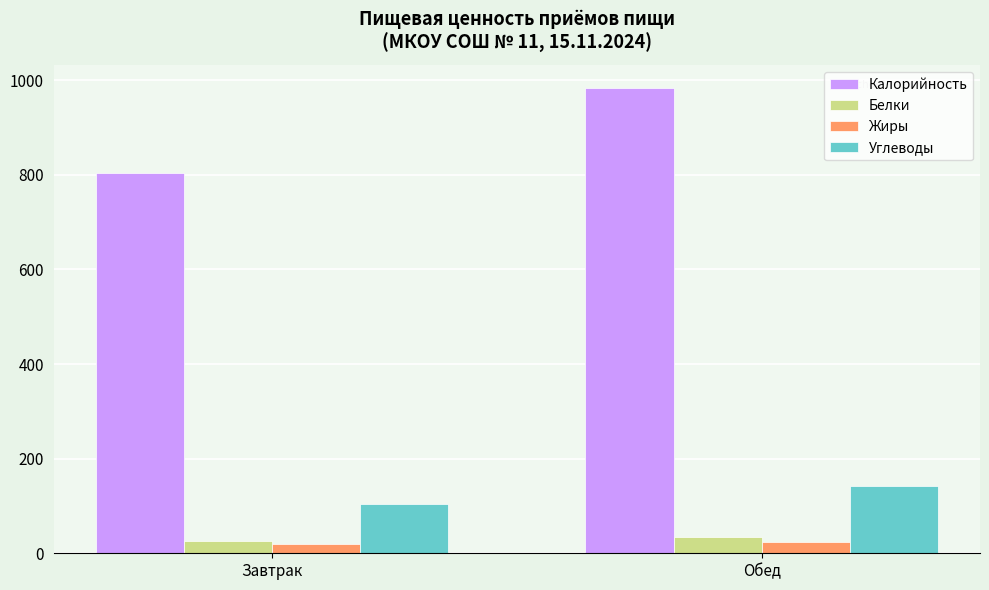

Are the bars horizontal?

No